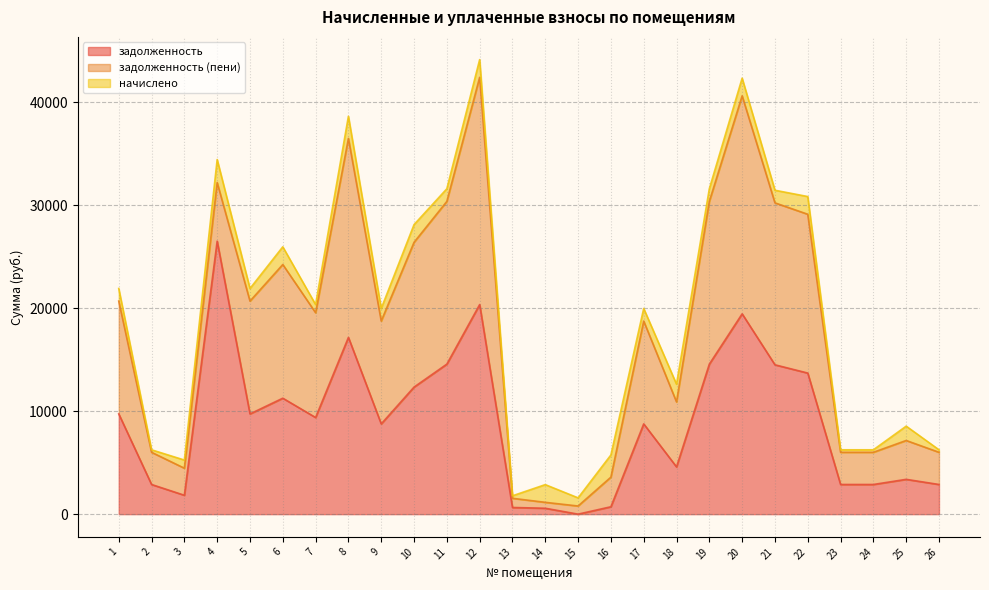

True or false: задолженность (пени) has a value of 790.1 at 15.

True